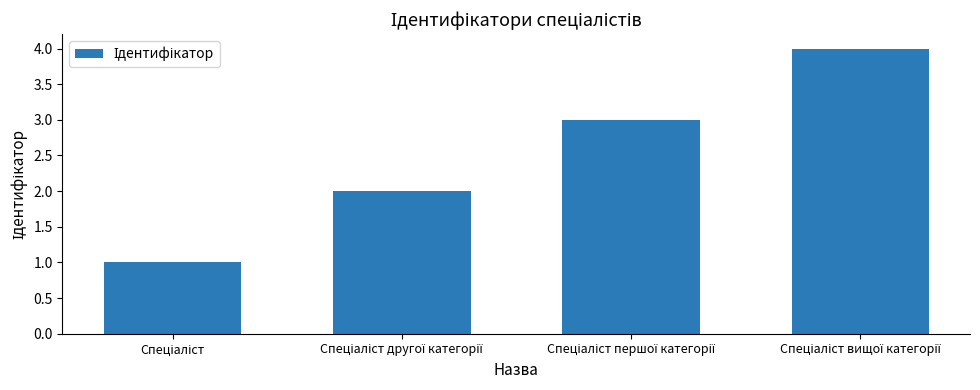

What is the sum of all values?

10